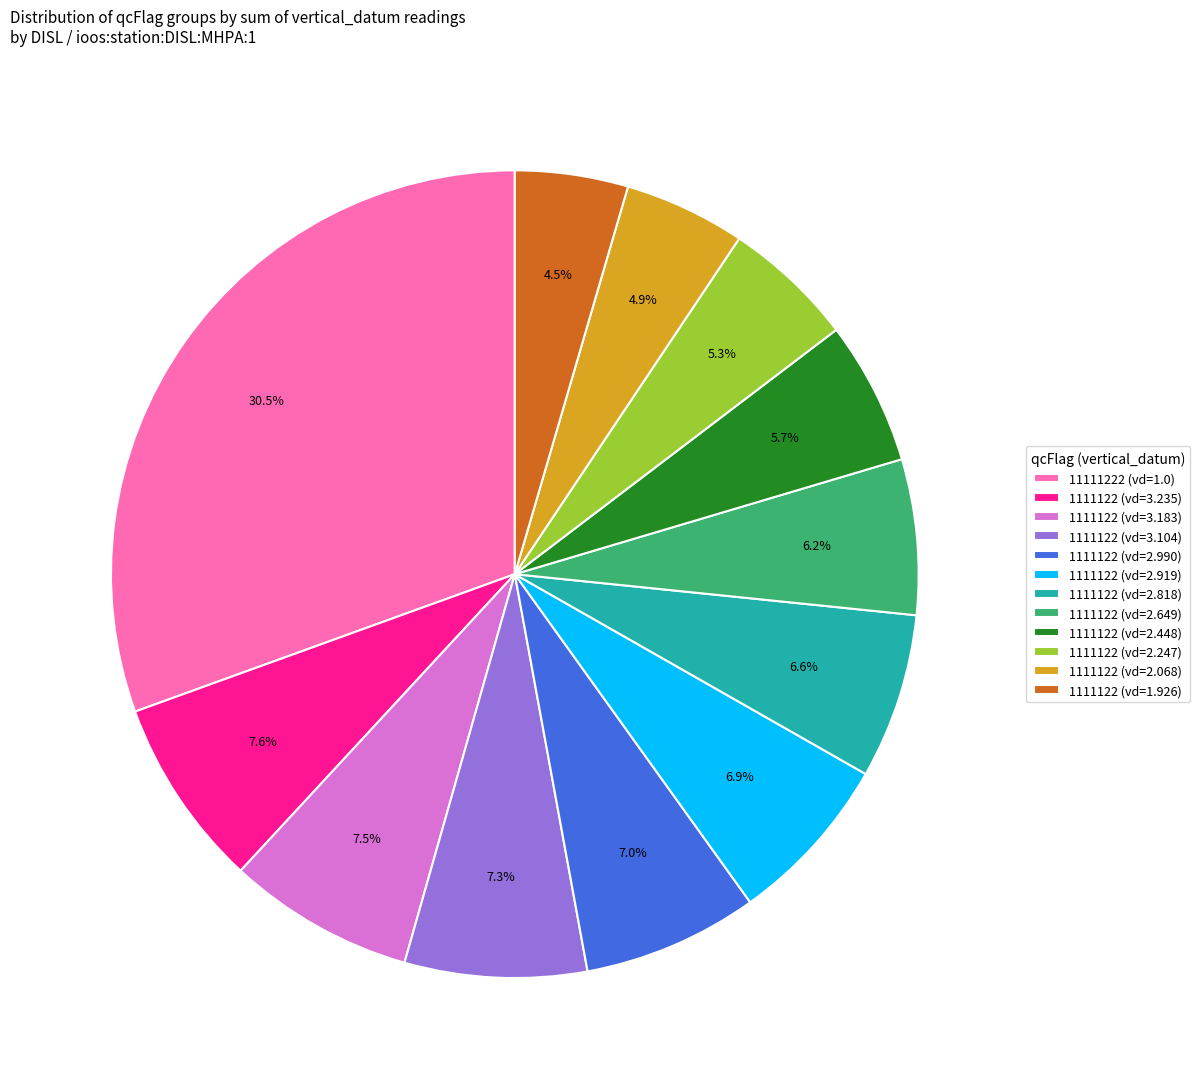

Does 1111122 (vd=3.104) account for over 50% of the chart?

No